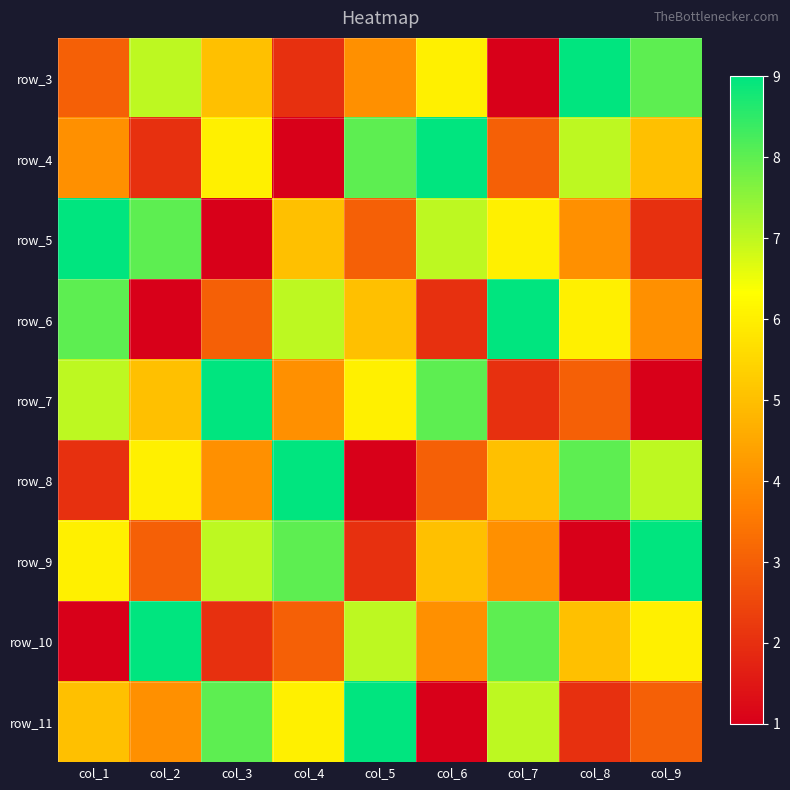

At how many categories does at least one series exceed 6?

9